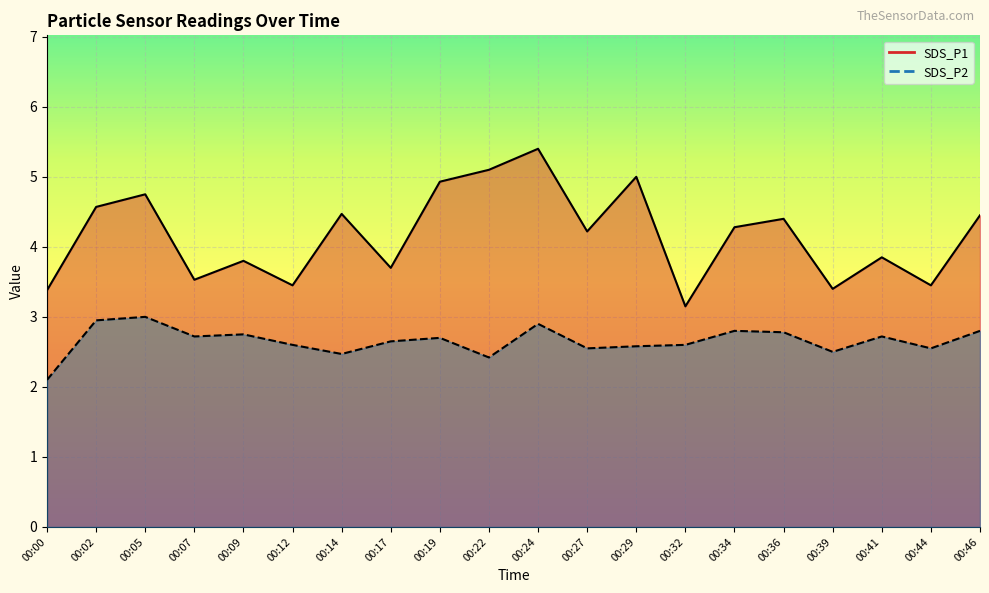

Where is SDS_P1 nearest to the value 4?

00:41